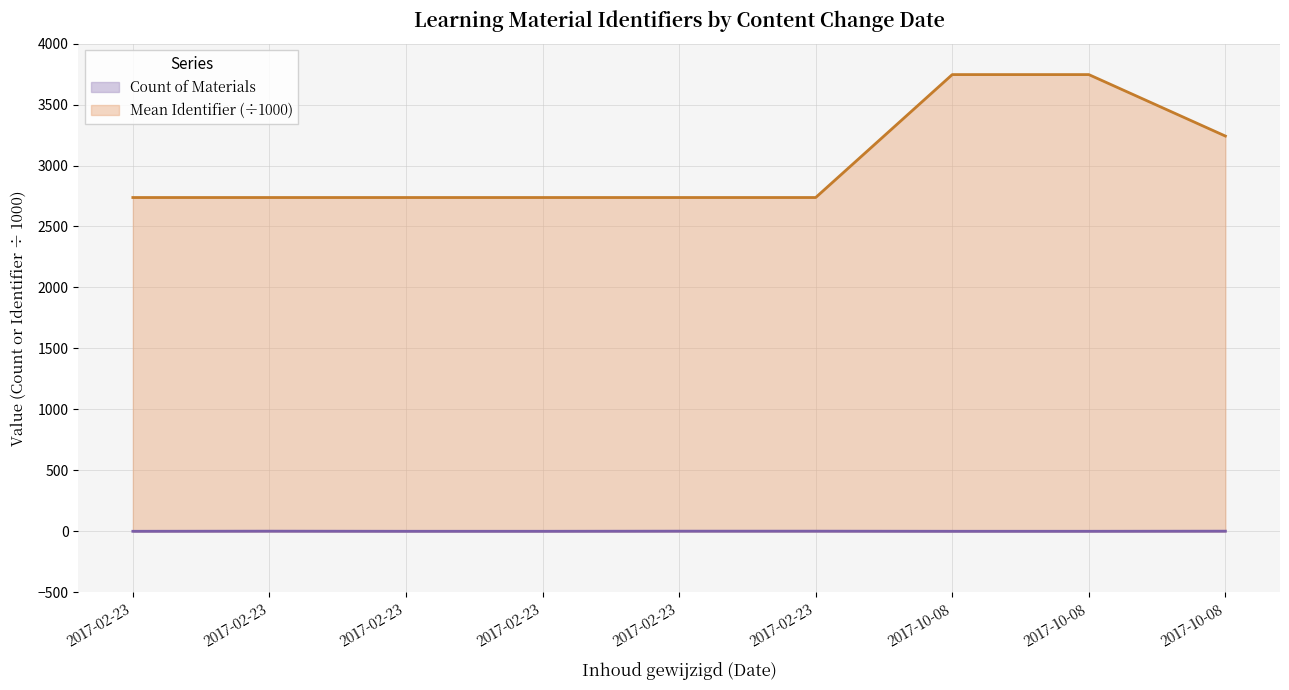

What is the difference between the maximum and minimum values in the Count of Materials series?

1.0